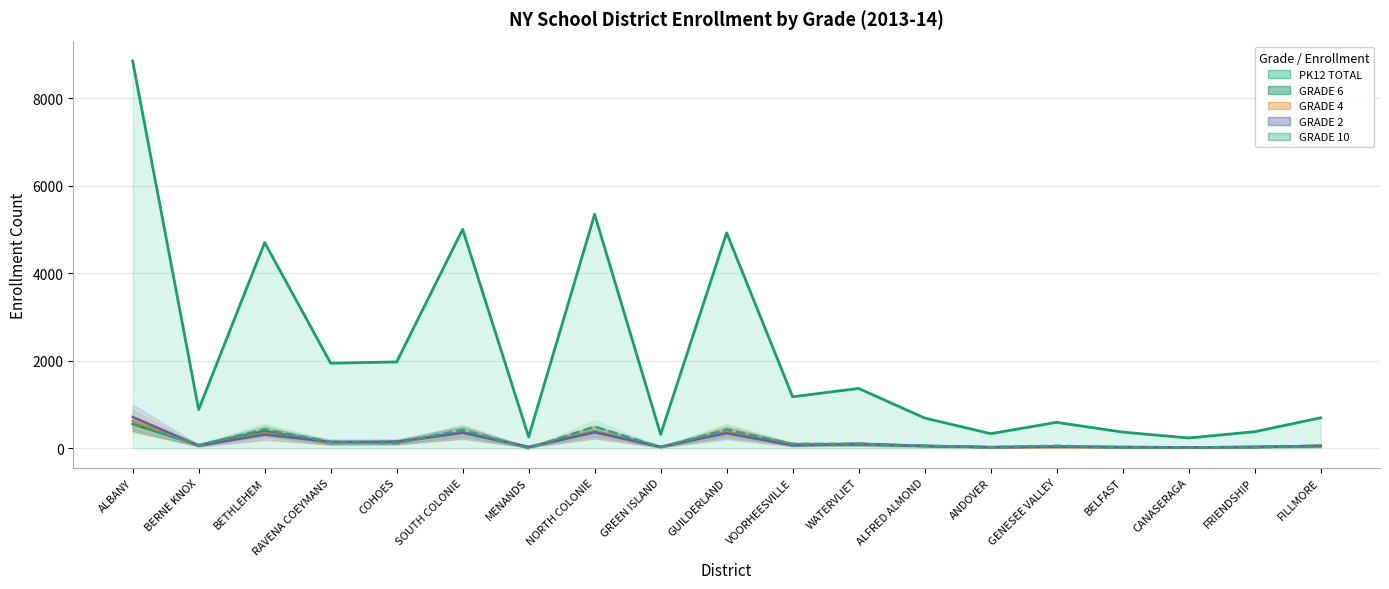

What is the label of the 18th point from the left?

FRIENDSHIP